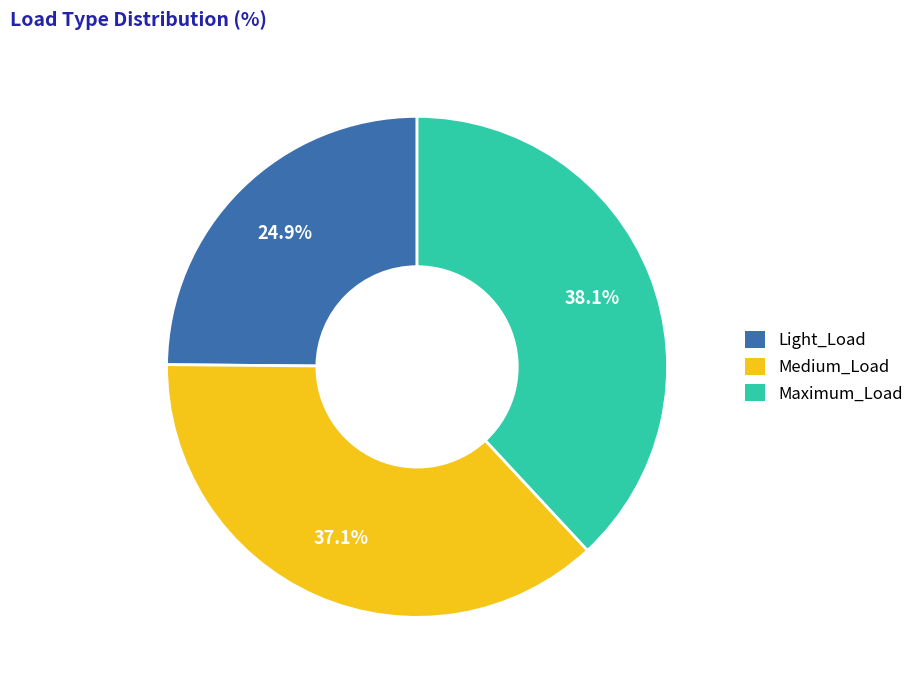

Does any single category account for the majority?

No